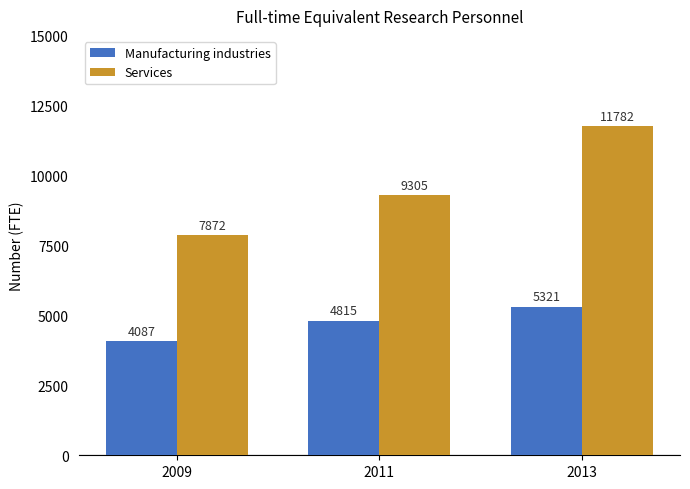

Where is Manufacturing industries nearest to the value 4704?

2011